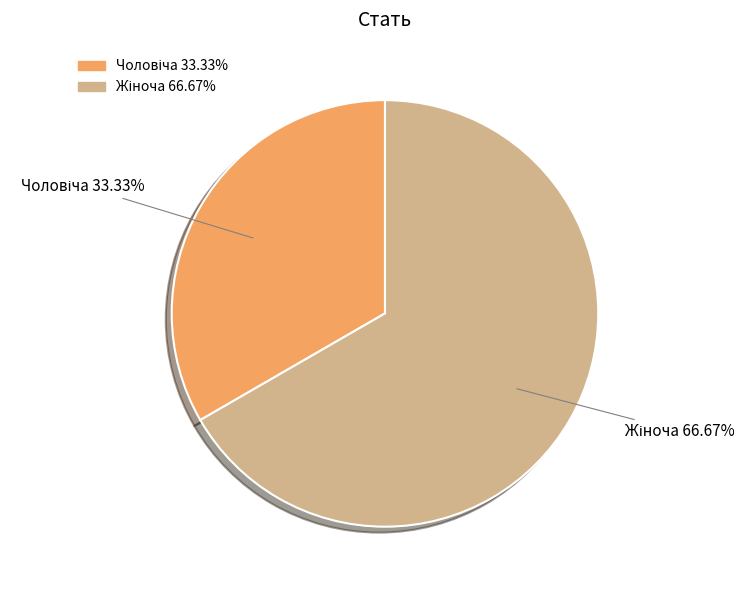

Is there any slice that represents more than half of the pie?

Yes